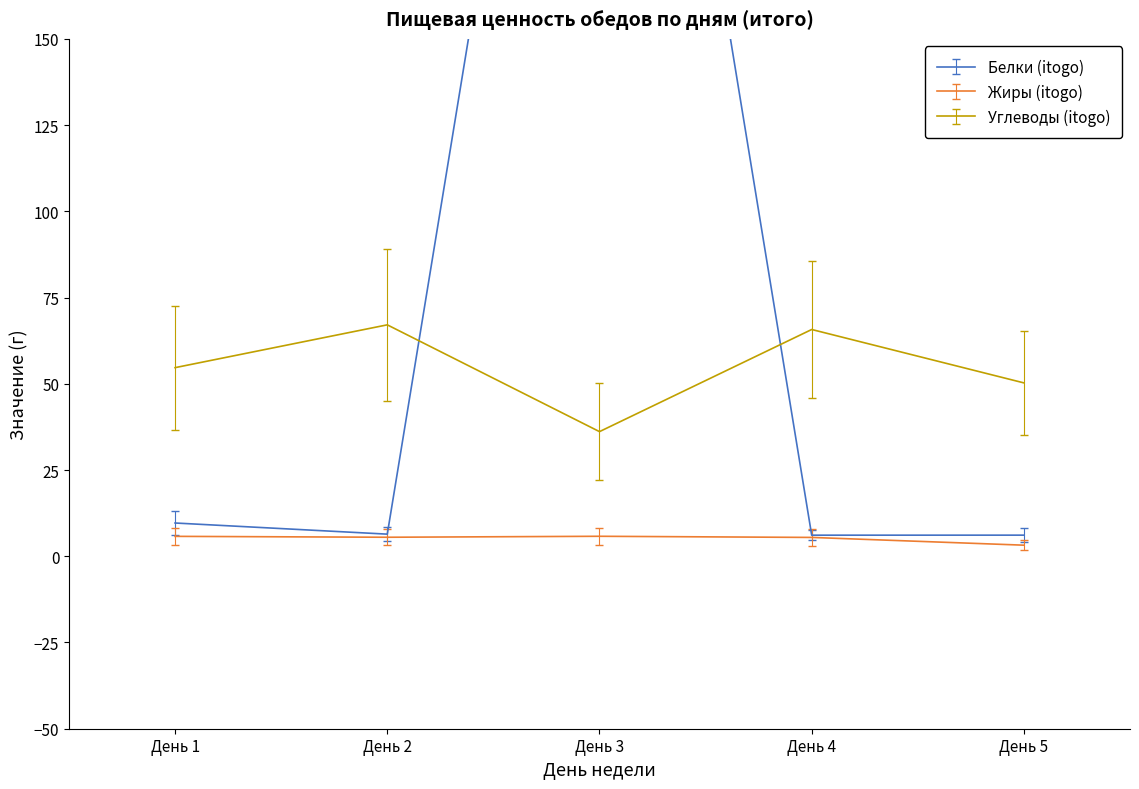

Reading left to right, list all the values displayed in this chart.

Белки (itogo): День 1=9.6	День 2=6.4	День 3=382.0	День 4=6.1	День 5=6.1
Жиры (itogo): День 1=5.8	День 2=5.5	День 3=5.8	День 4=5.5	День 5=3.2
Углеводы (itogo): День 1=54.7	День 2=67.1	День 3=36.1	День 4=65.7	День 5=50.3